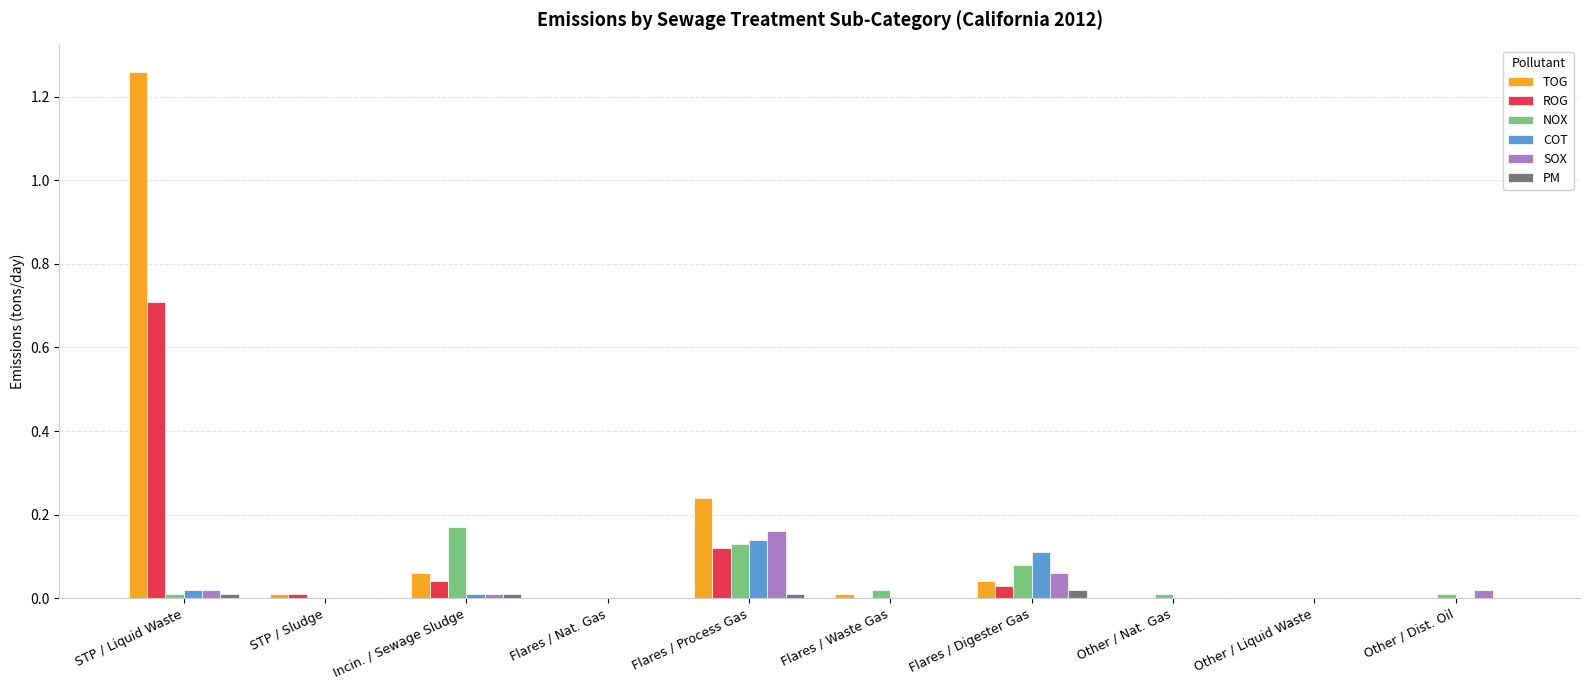

What are all the series names shown in the legend?

TOG, ROG, NOX, COT, SOX, PM